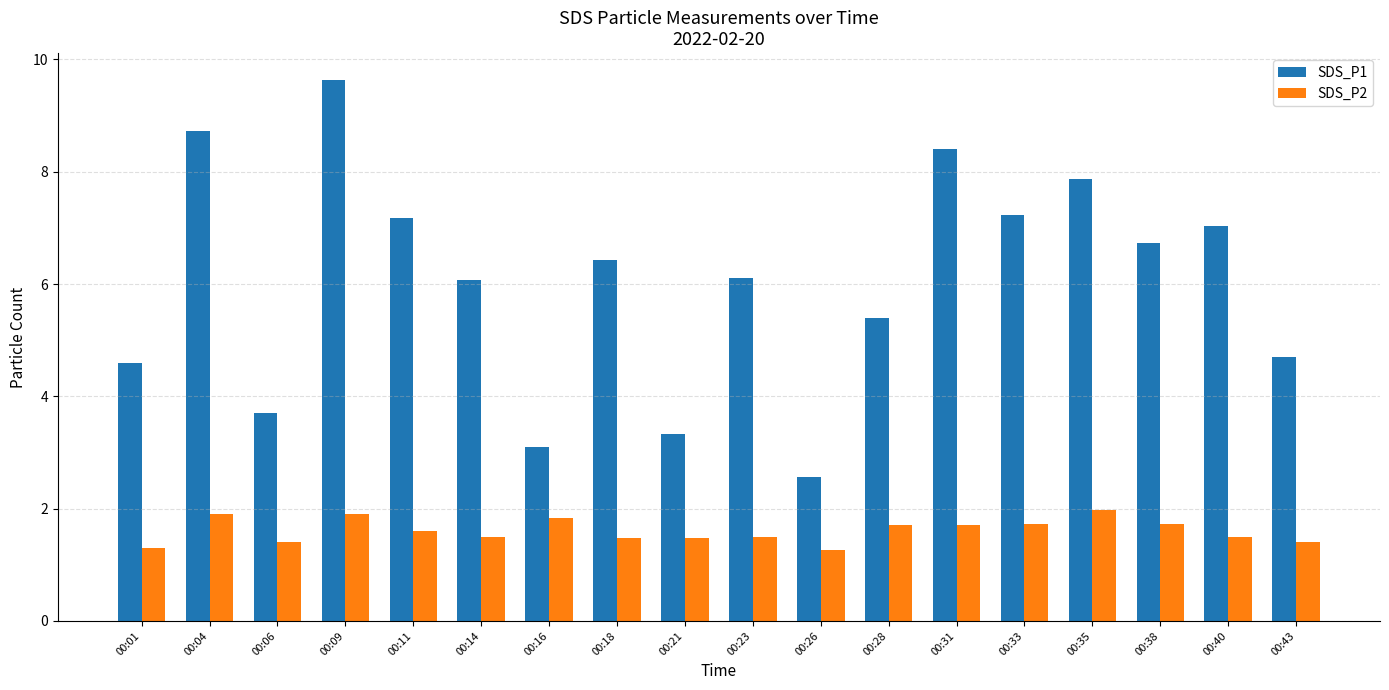

What is the greatest value displayed?

9.6